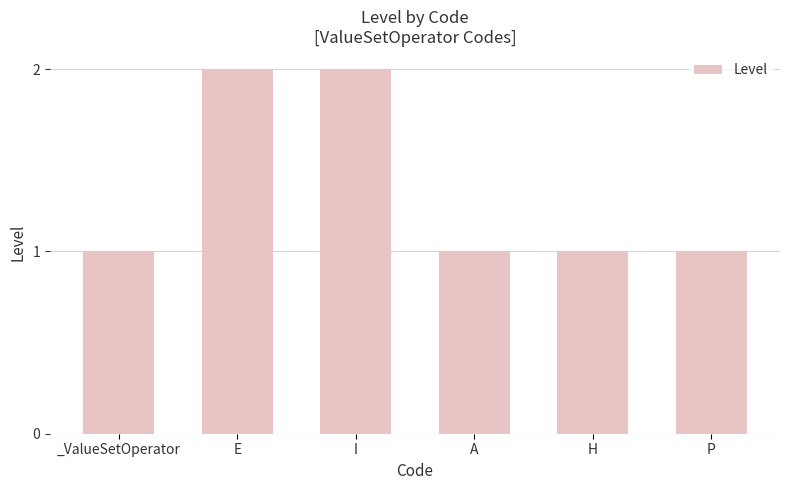

Are the bars horizontal?

No